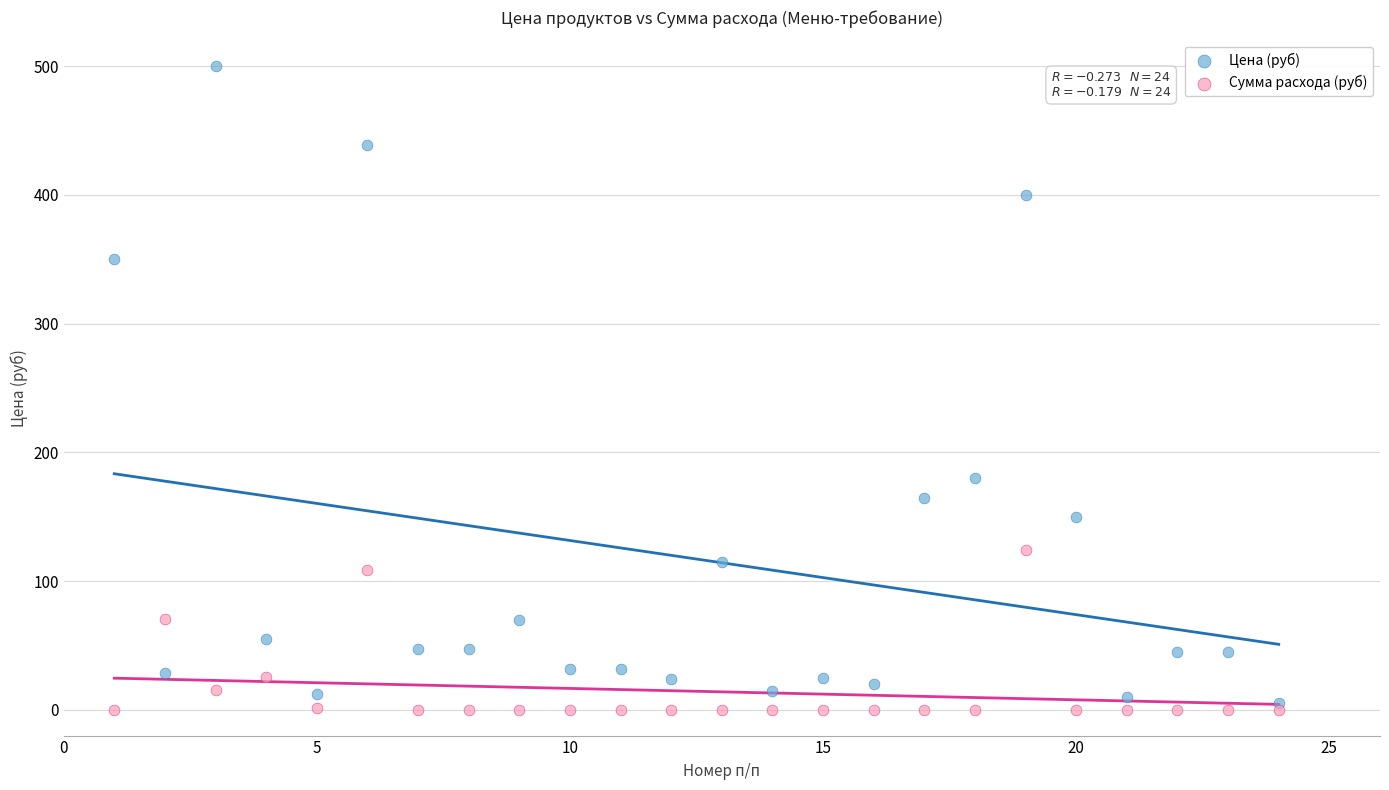

Across all data points, what is the range of X values (max minus min)?

23.0